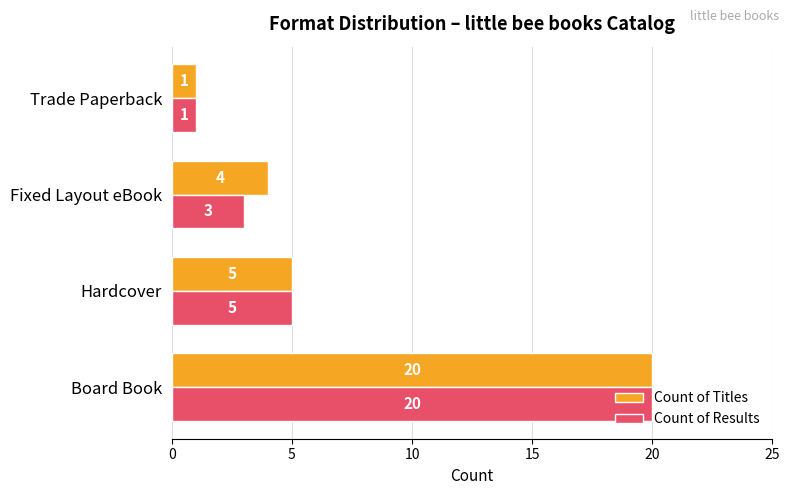

What are all the series names shown in the legend?

Count of Titles, Count of Results